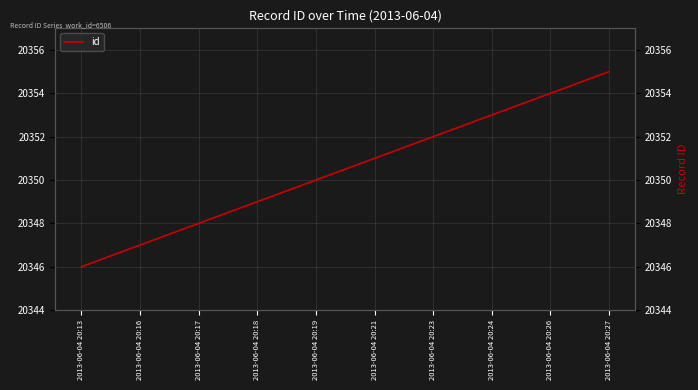

What is the change in value from 2013-06-04 20:13 to 2013-06-04 20:17?

+2